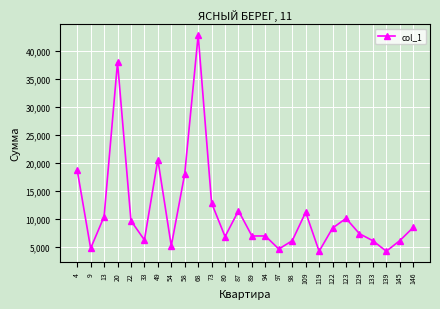

What is the difference between the maximum and minimum values?

38580.2